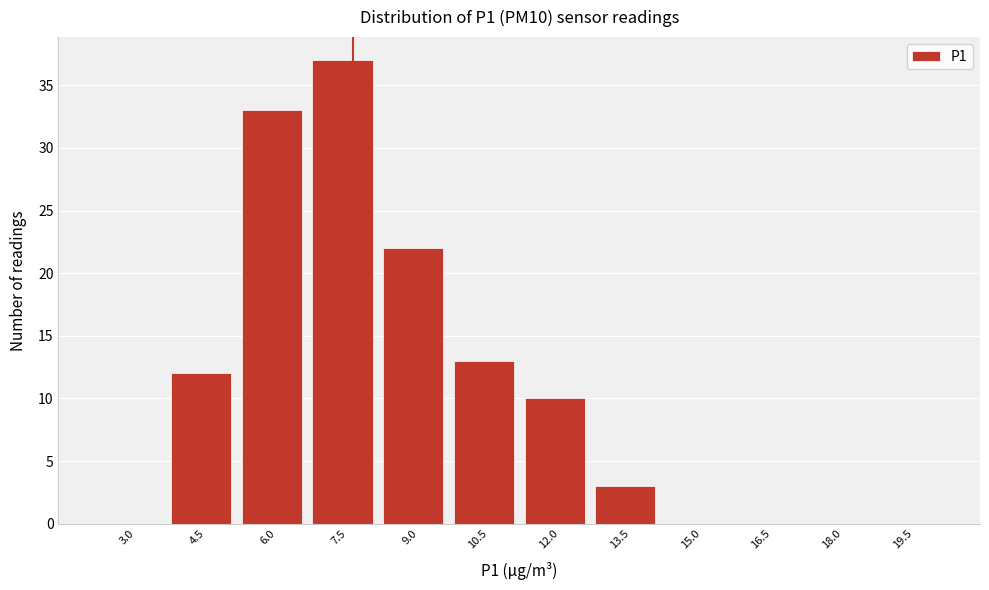

Reading left to right, what are all the values shown in this chart?

3.0=0	4.5=12	6.0=33	7.5=37	9.0=22	10.5=13	12.0=10	13.5=3	15.0=0	16.5=0	18.0=0	19.5=0